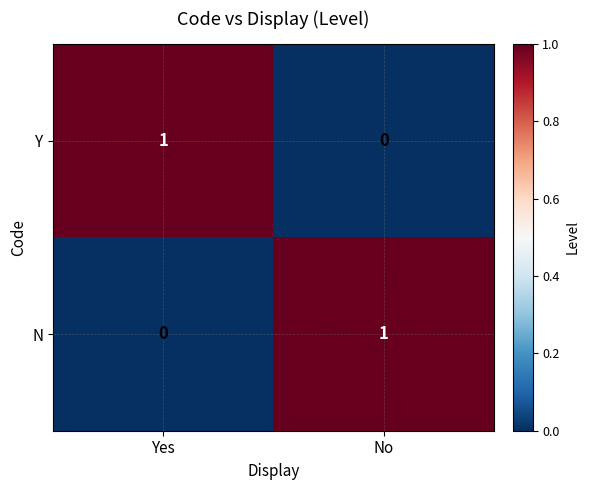

At which label does Y reach its minimum?

No